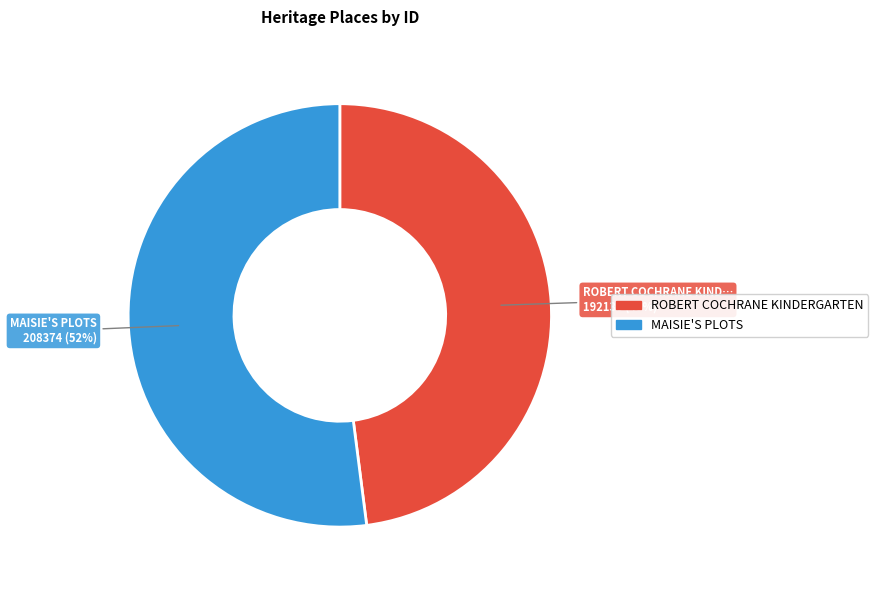

Is there a majority slice in this chart?

Yes